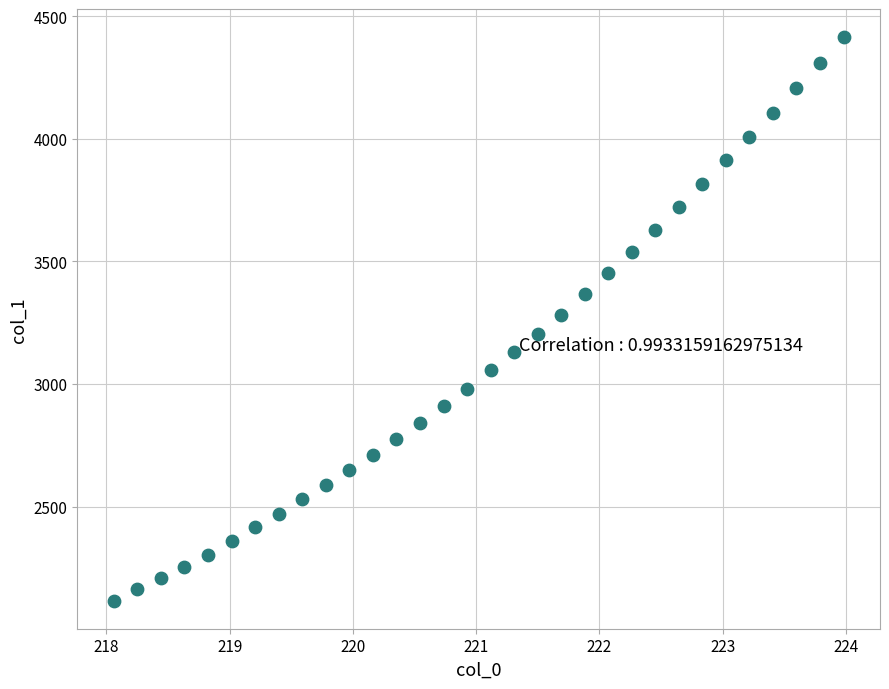

What is the range of Y values (max minus min)?

2298.9